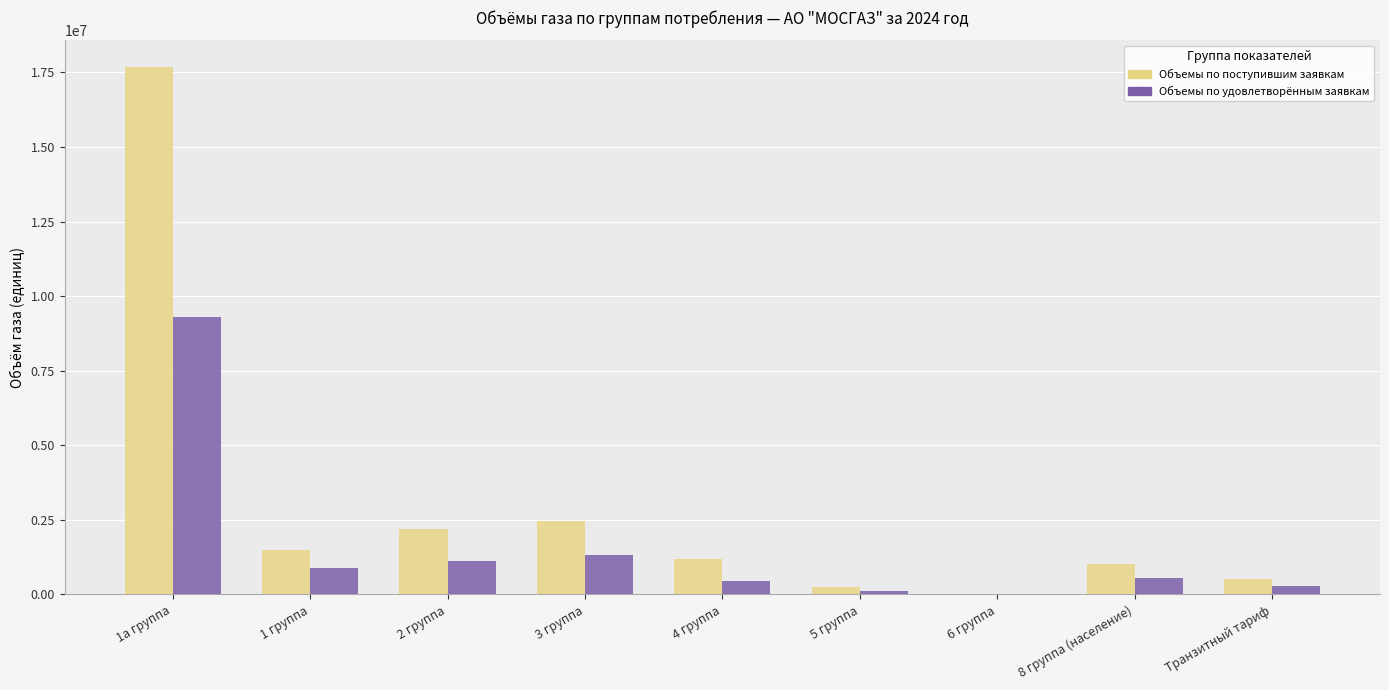

What is the sum of all Объемы по поступившим заявкам values?

26821232.0